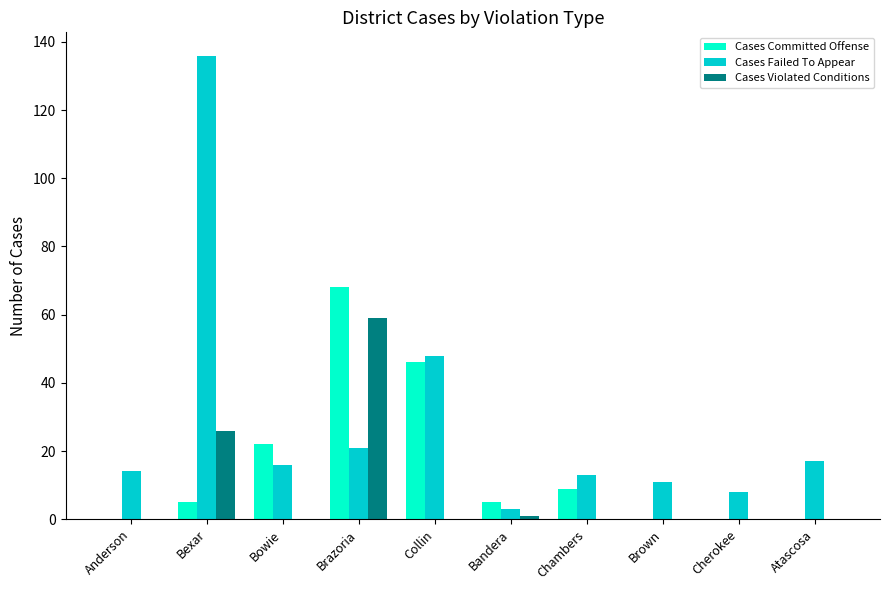

What is the sum of all Cases Committed Offense values?

155